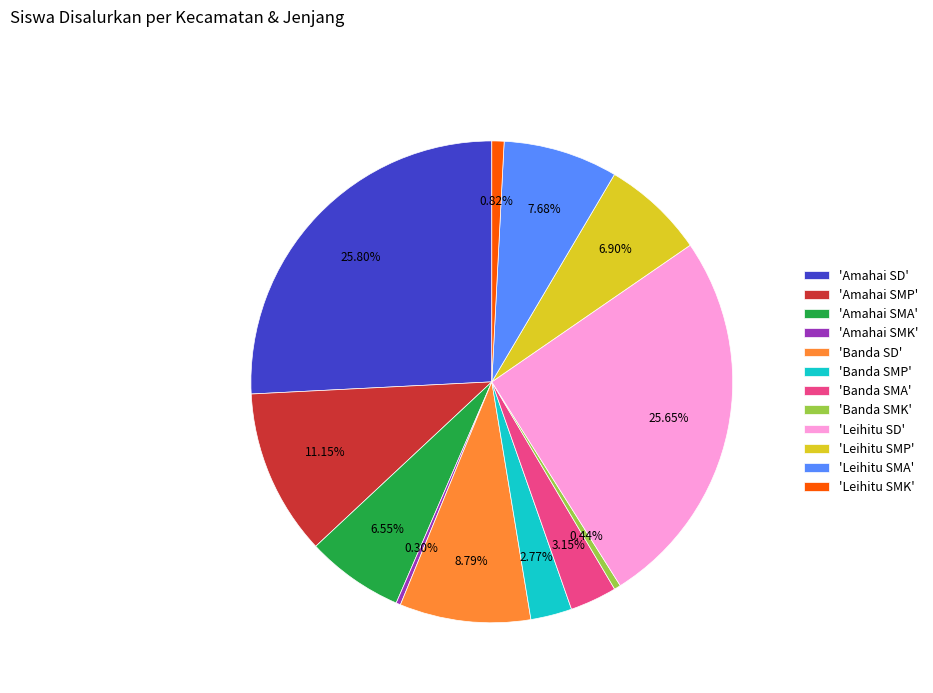

Do 'Banda SMK' and 'Amahai SMA' together represent more than half of the pie?

No